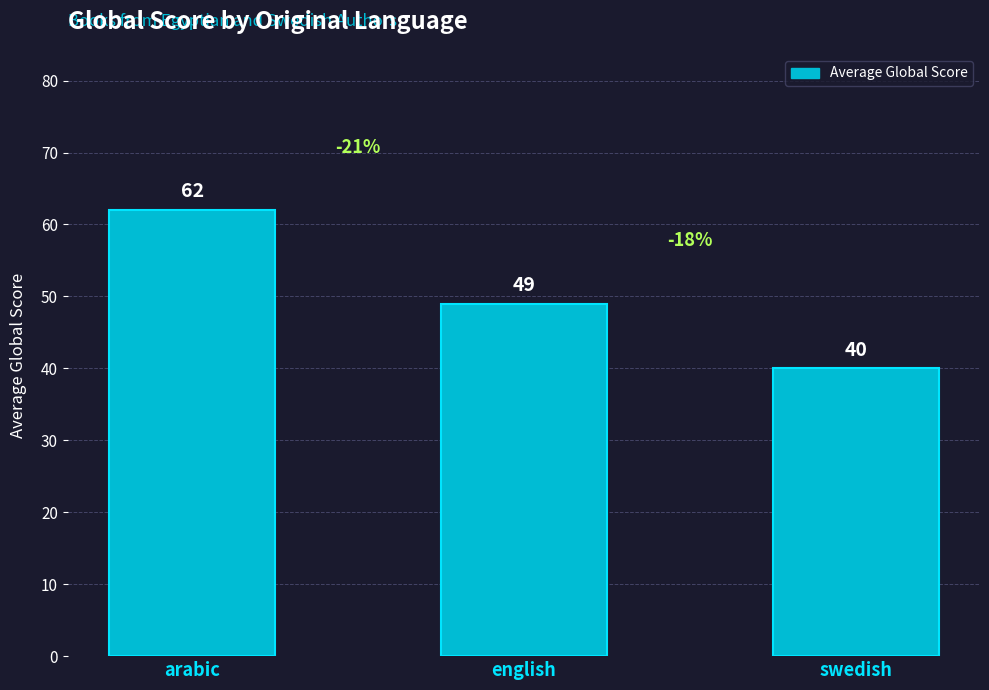

Count the values in the range 40 to 62.

3